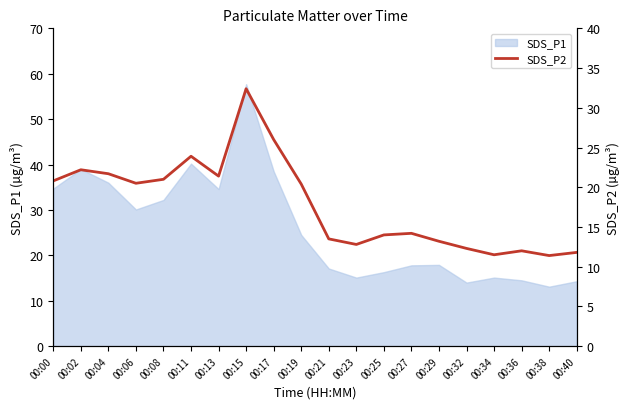

What is the difference between the maximum and minimum values?

21.0